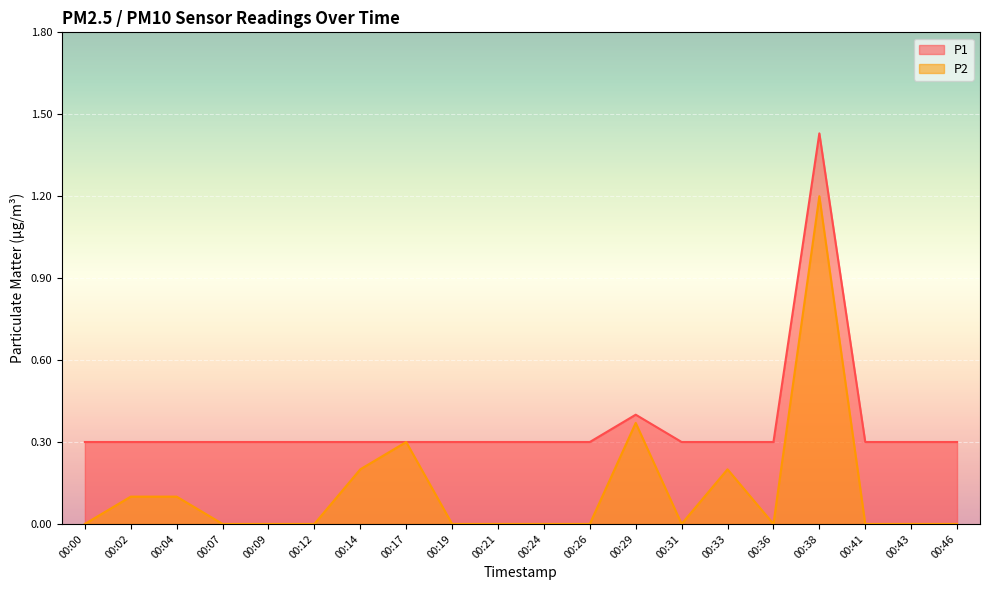

Which category has the highest value in the P1 series?

00:38